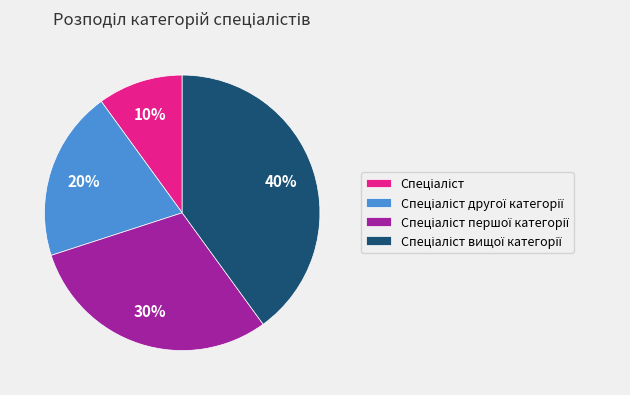

To the nearest percent, what is the difference between the largest and smallest slice percentages?

30%